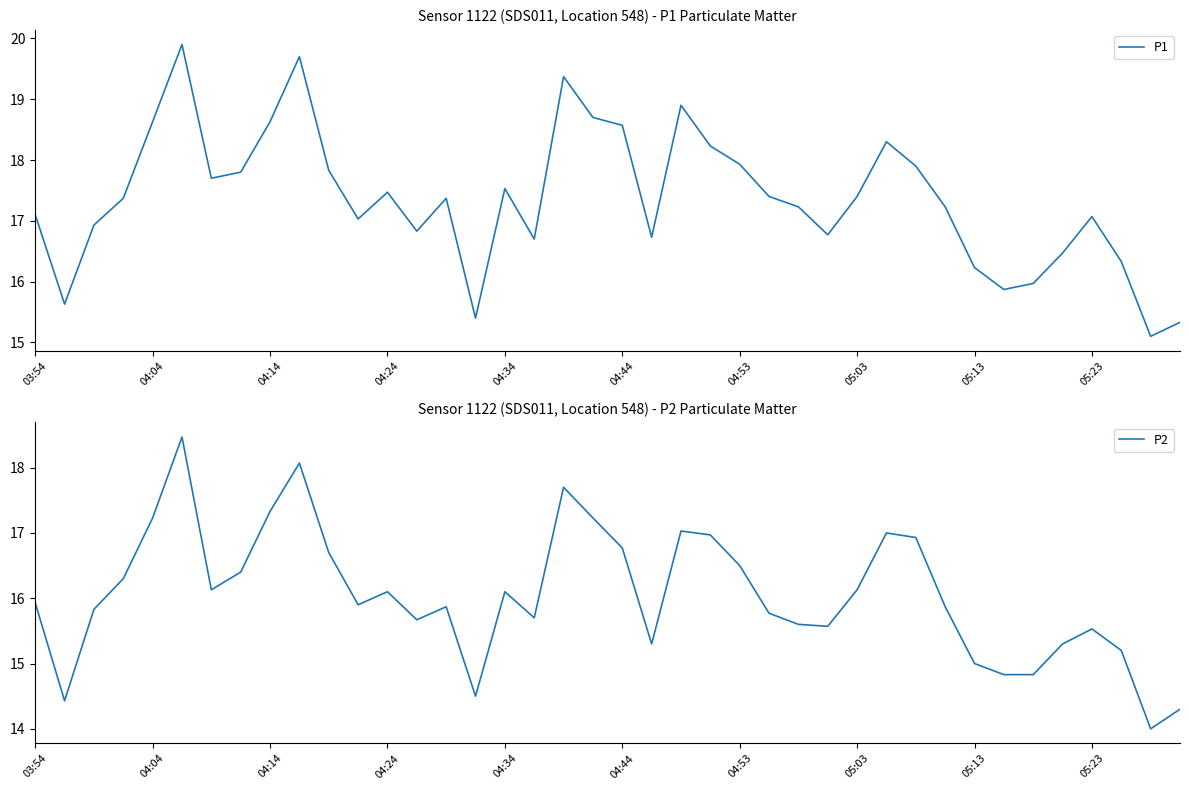

In P2, how many points are lower than both neighbors (excluding endpoints)?

9